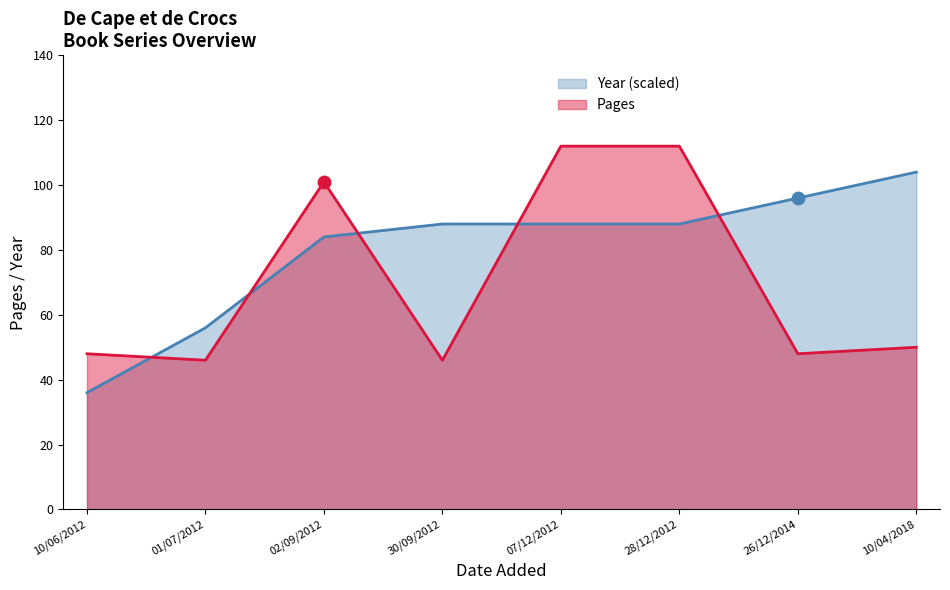

Which has a higher value, 30/09/2012 or 01/07/2012?

30/09/2012